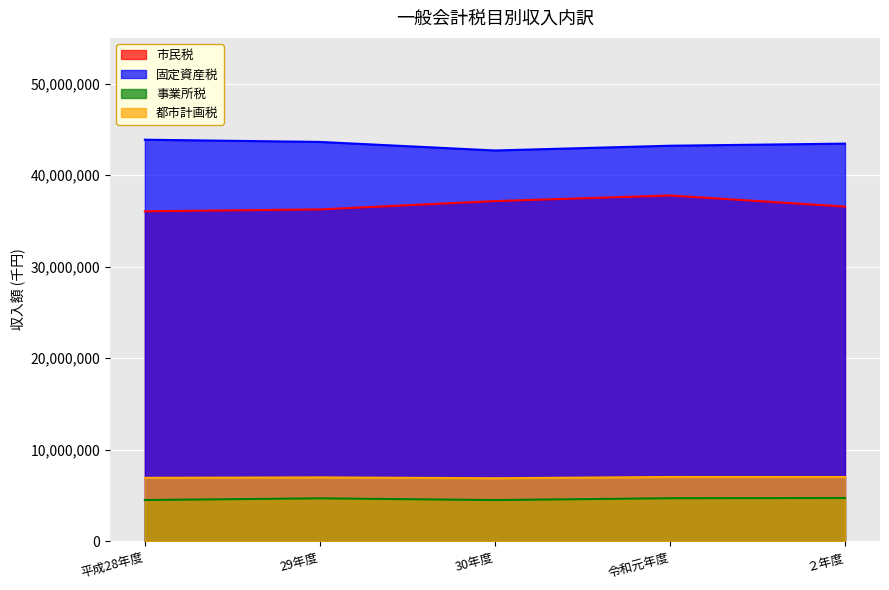

How many interior local peaks does the 市民税 series have?

1